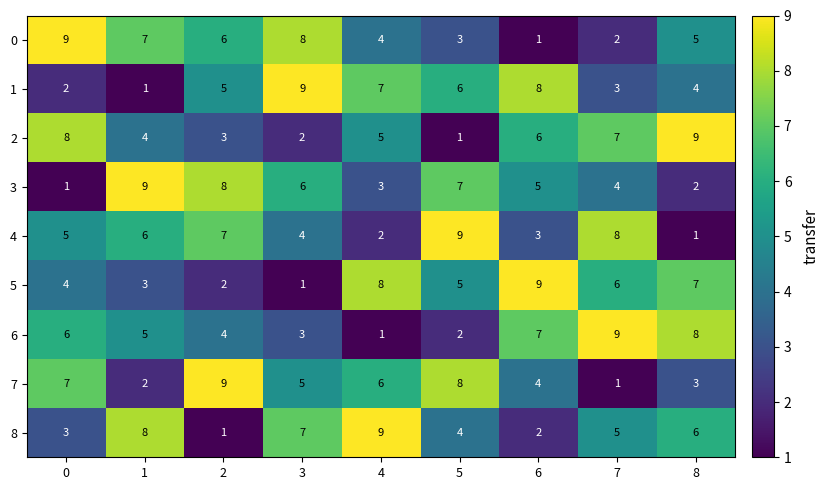

What is the maximum value shown in the chart?

9